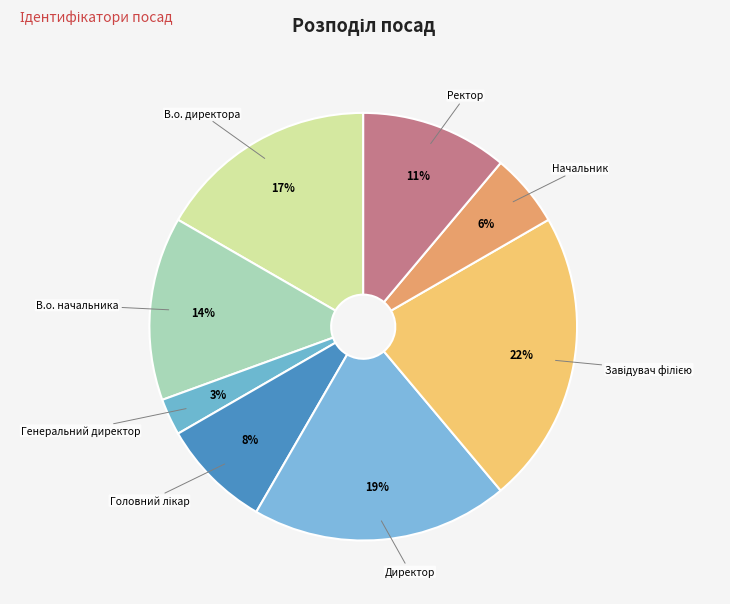

The Директор slice represents 32% of the pie. True or false?

False